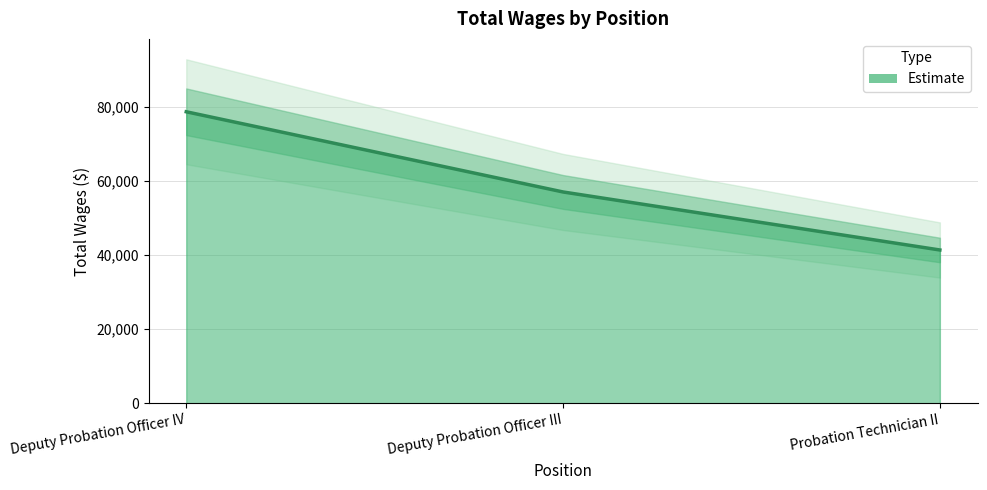

What is the greatest value displayed?

78588